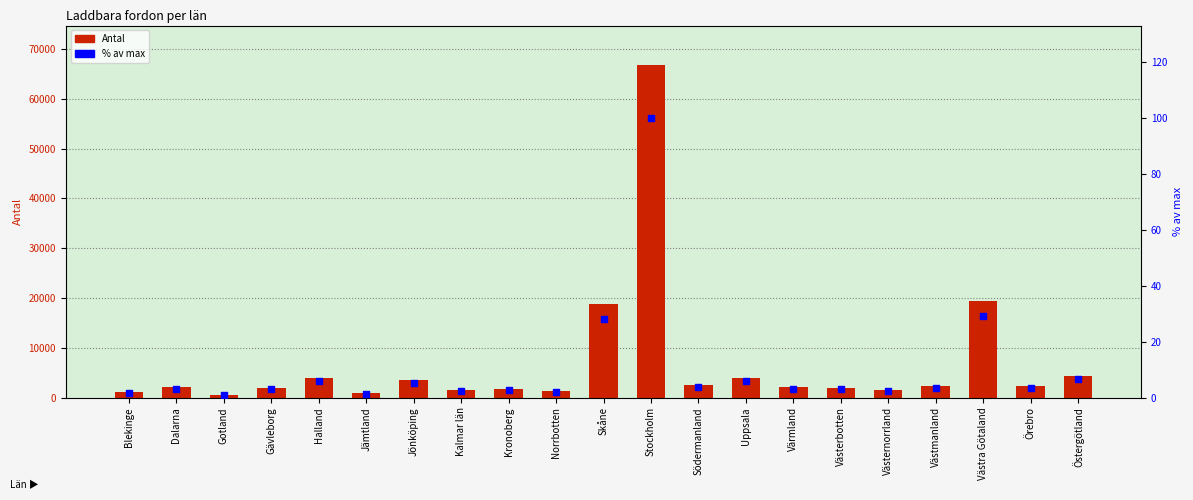

What are all the series names shown in the legend?

Antal, % av max